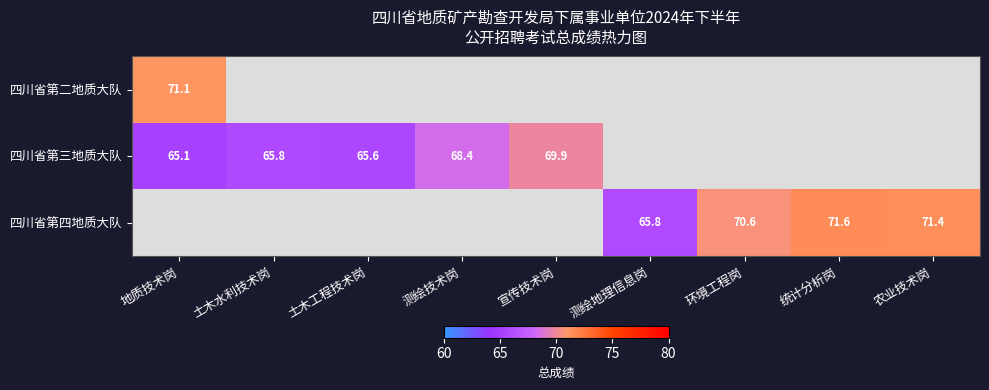

How many categories are shown in the chart?

9